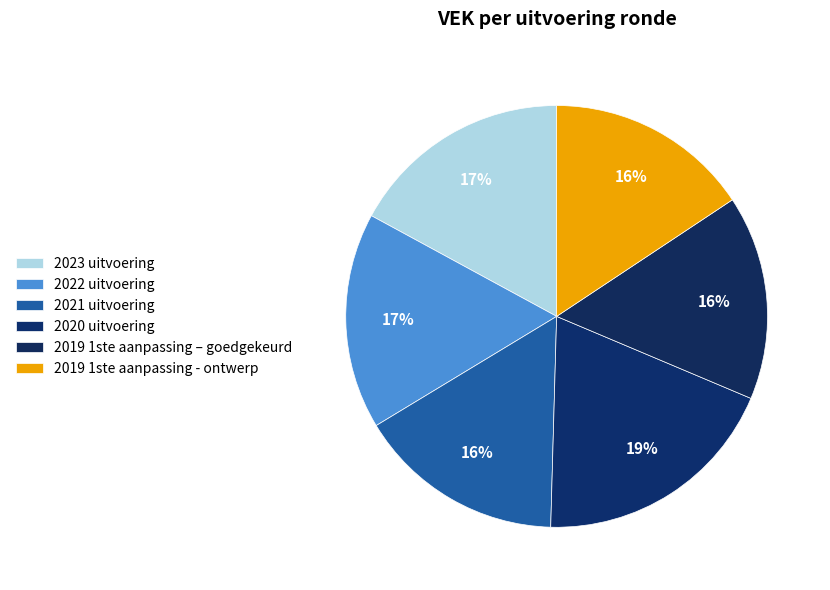

What percentage is the 2023 uitvoering slice, to the nearest percent?

17%